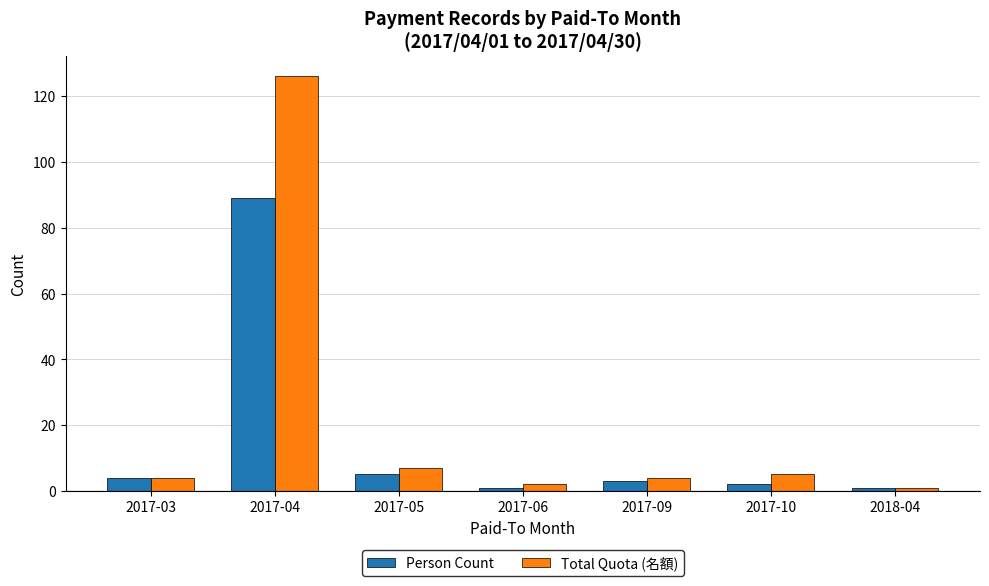

Reading right to left, extract all data points from this chart.

Person Count: 2018-04=1	2017-10=2	2017-09=3	2017-06=1	2017-05=5	2017-04=89	2017-03=4
Total Quota (名額): 2018-04=1	2017-10=5	2017-09=4	2017-06=2	2017-05=7	2017-04=126	2017-03=4